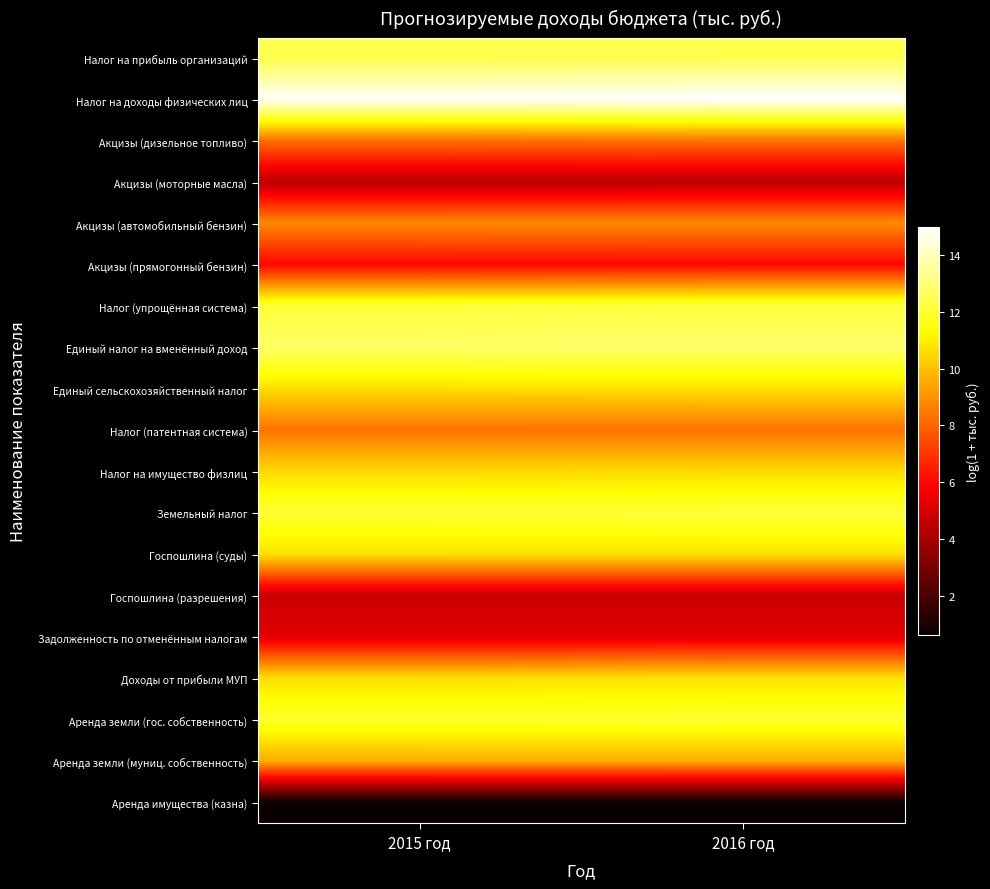

Which series has the largest total across all categories?

Налог на доходы физических лиц